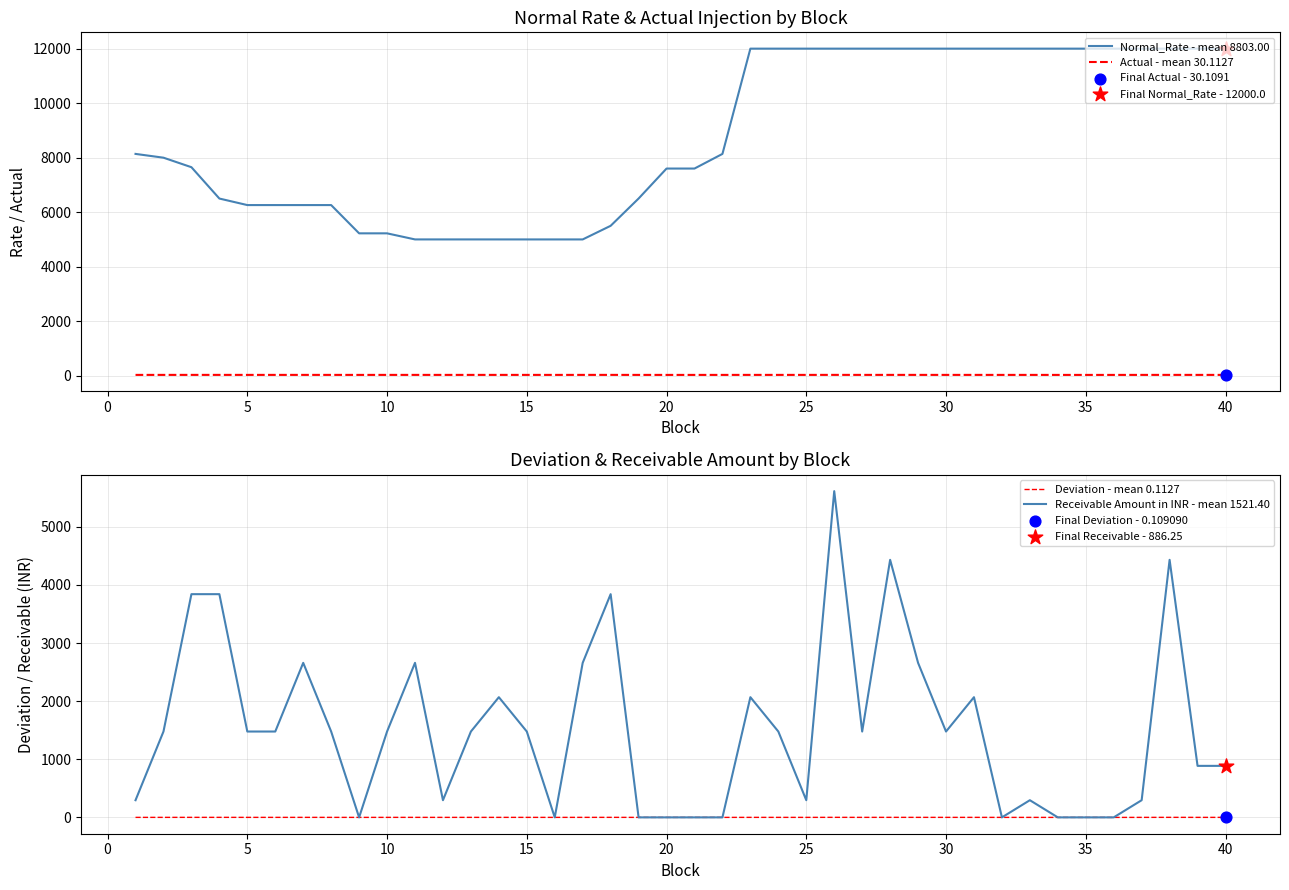

Which series has the widest spread of Y values?

Normal_Rate - mean 8803.00